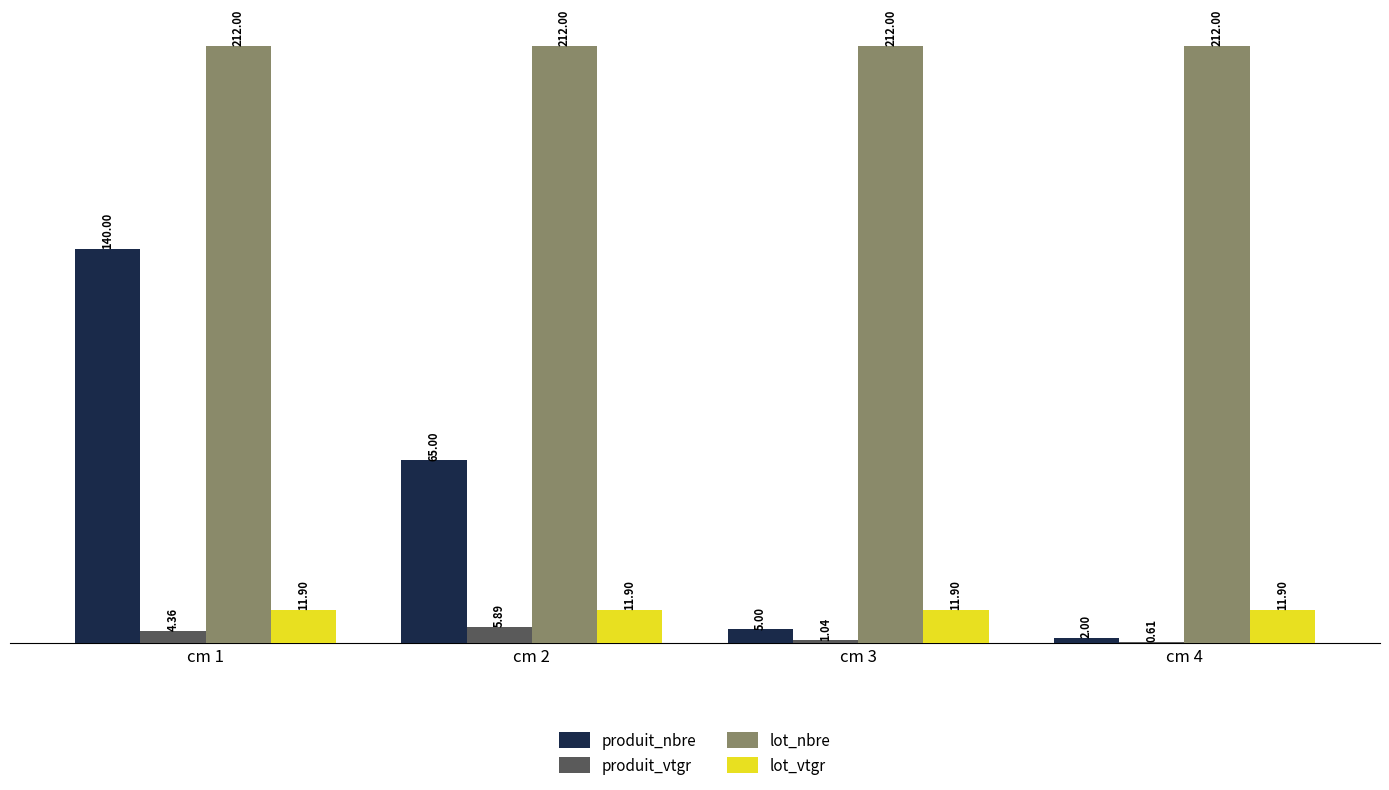

Which series changed the most between cm 1 and cm 2?

produit_nbre